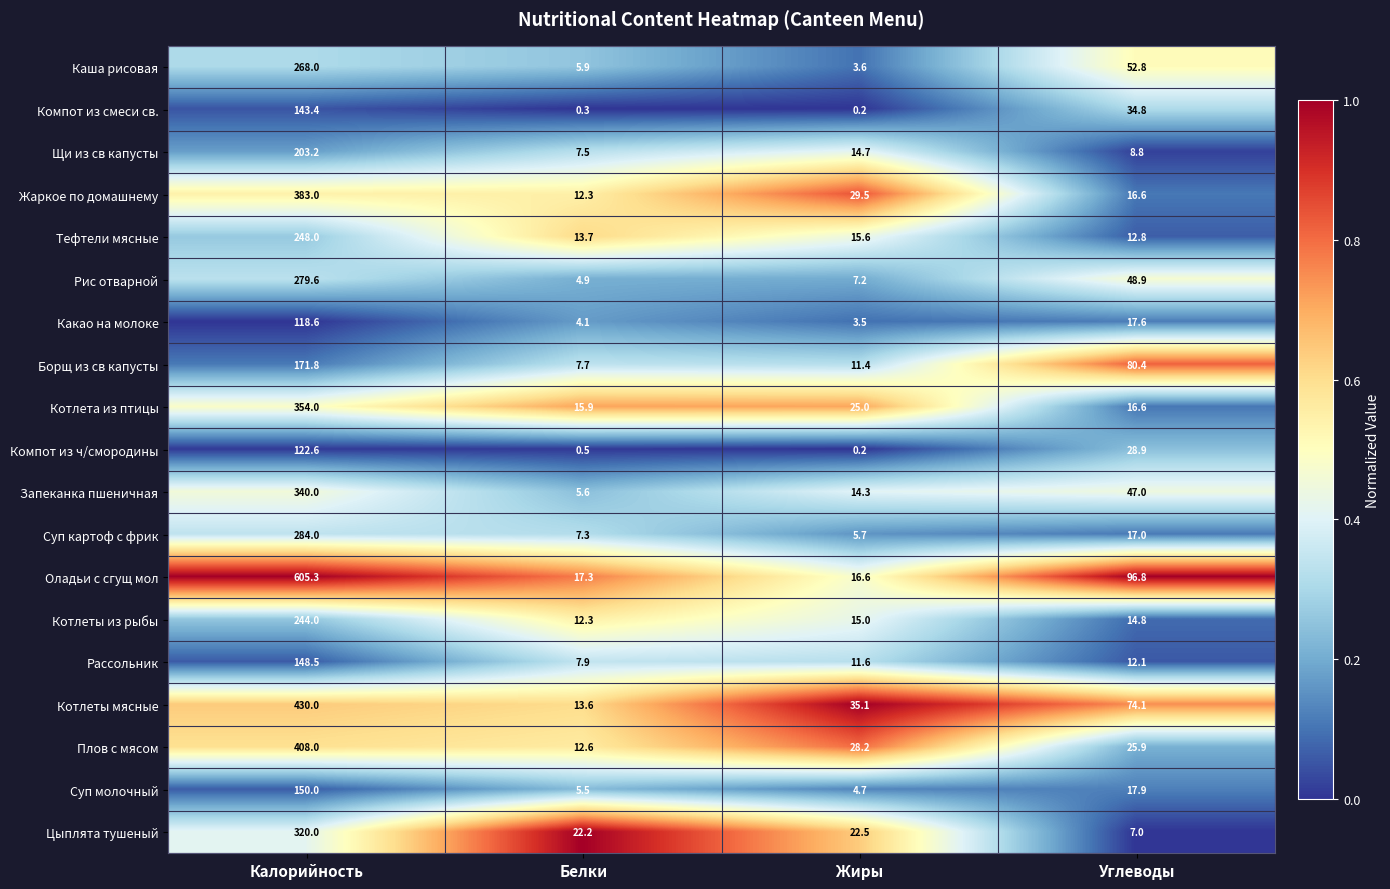

What is the difference between the Щи из св капусты values at Белки and Калорийность?

195.7